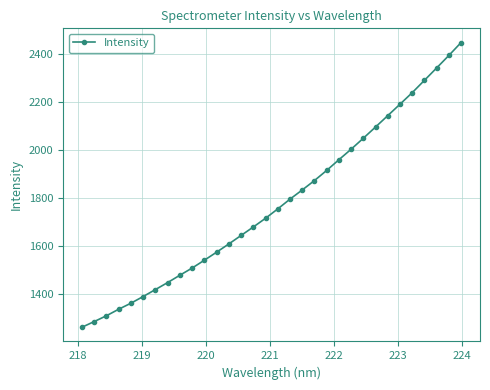

What is the value of the 9th point from the left?

1479.2